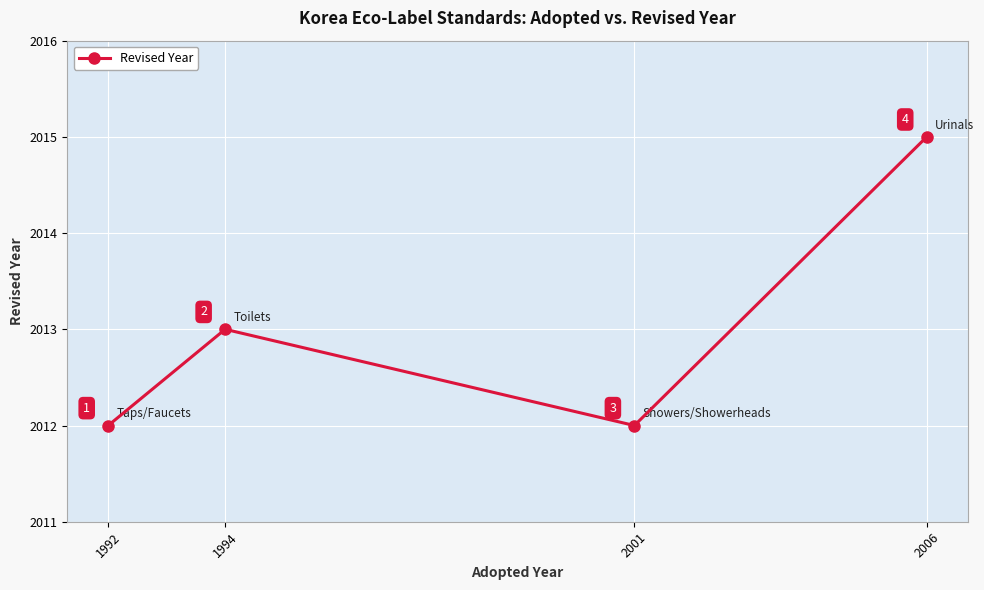

What is the maximum value shown in the chart?

2015